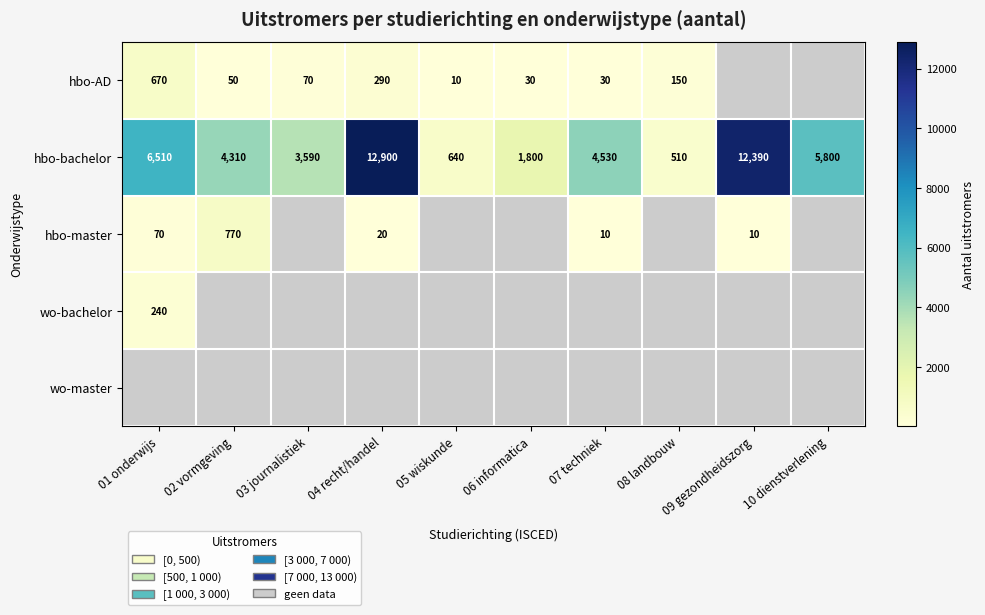

True or false: hbo-AD has a value of 9 at 07 techniek.

False